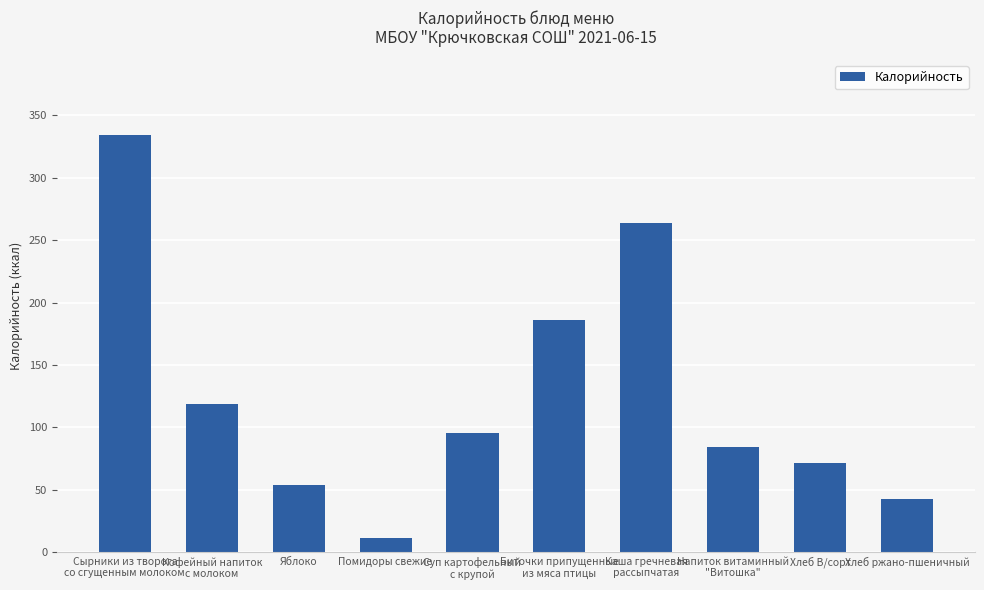

What position from the left is Яблоко?

3